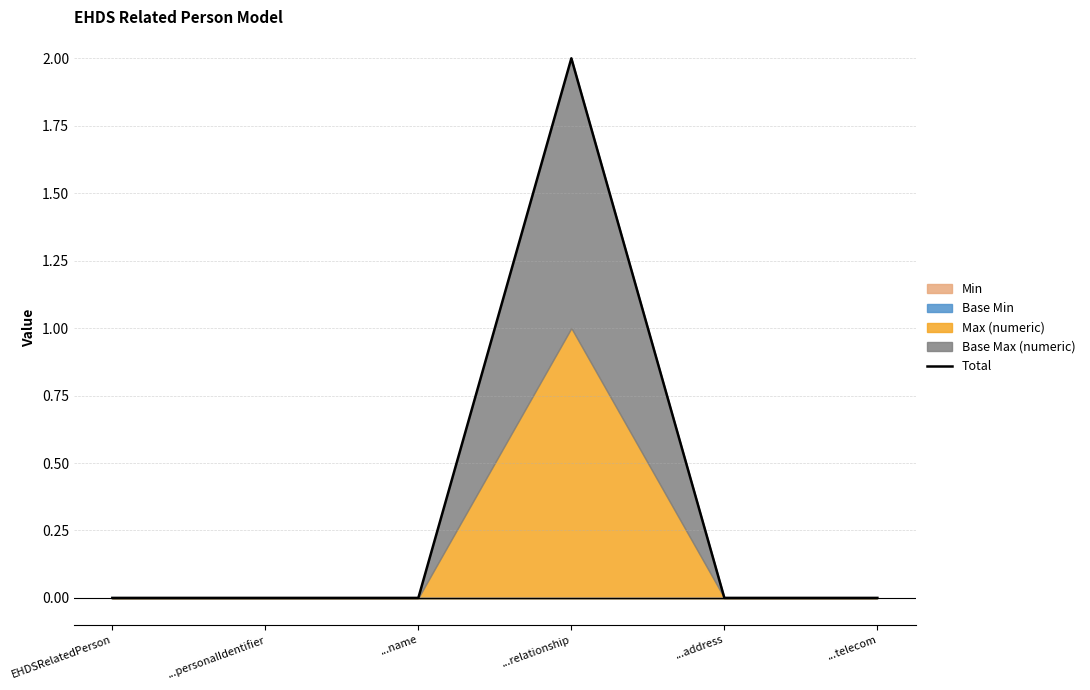

Reading left to right, extract all data points from this chart.

0	0	0	2	0	0